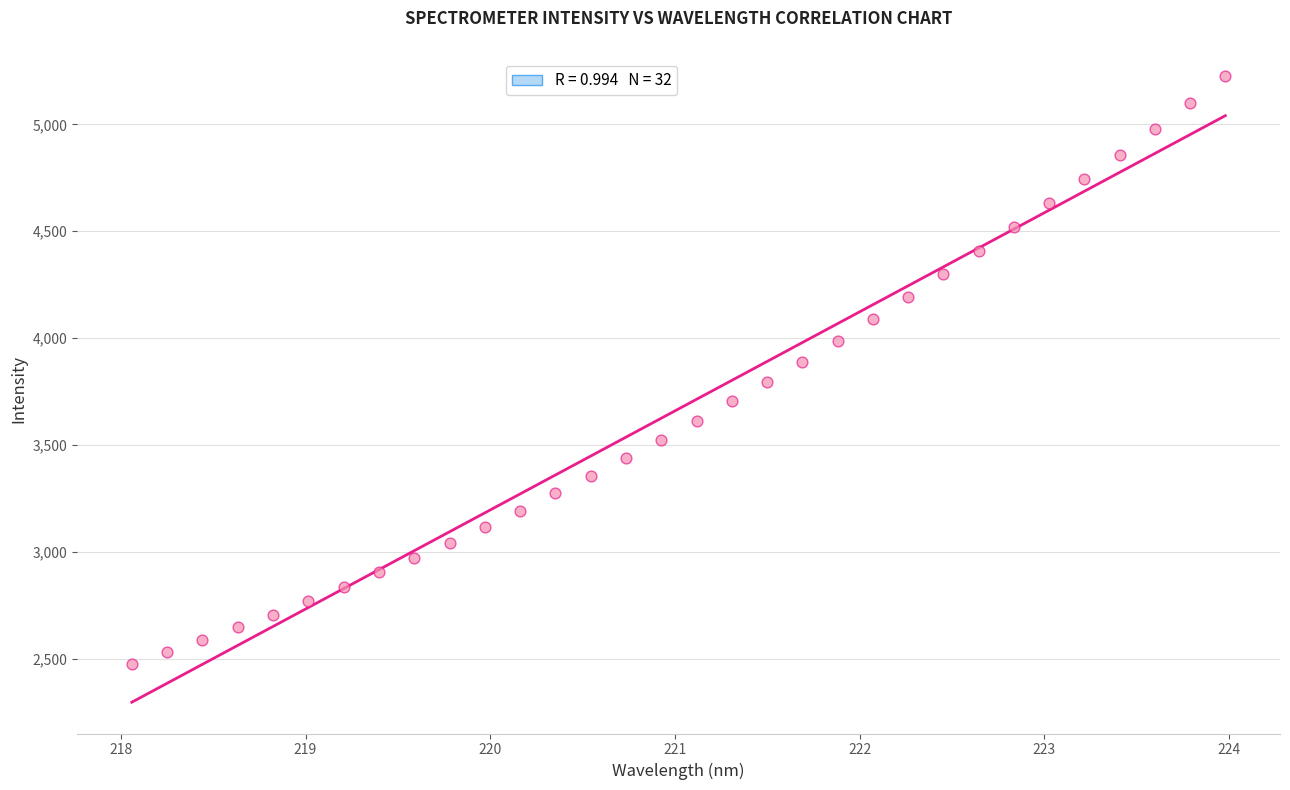

What is the range of X values (max minus min)?

5.9